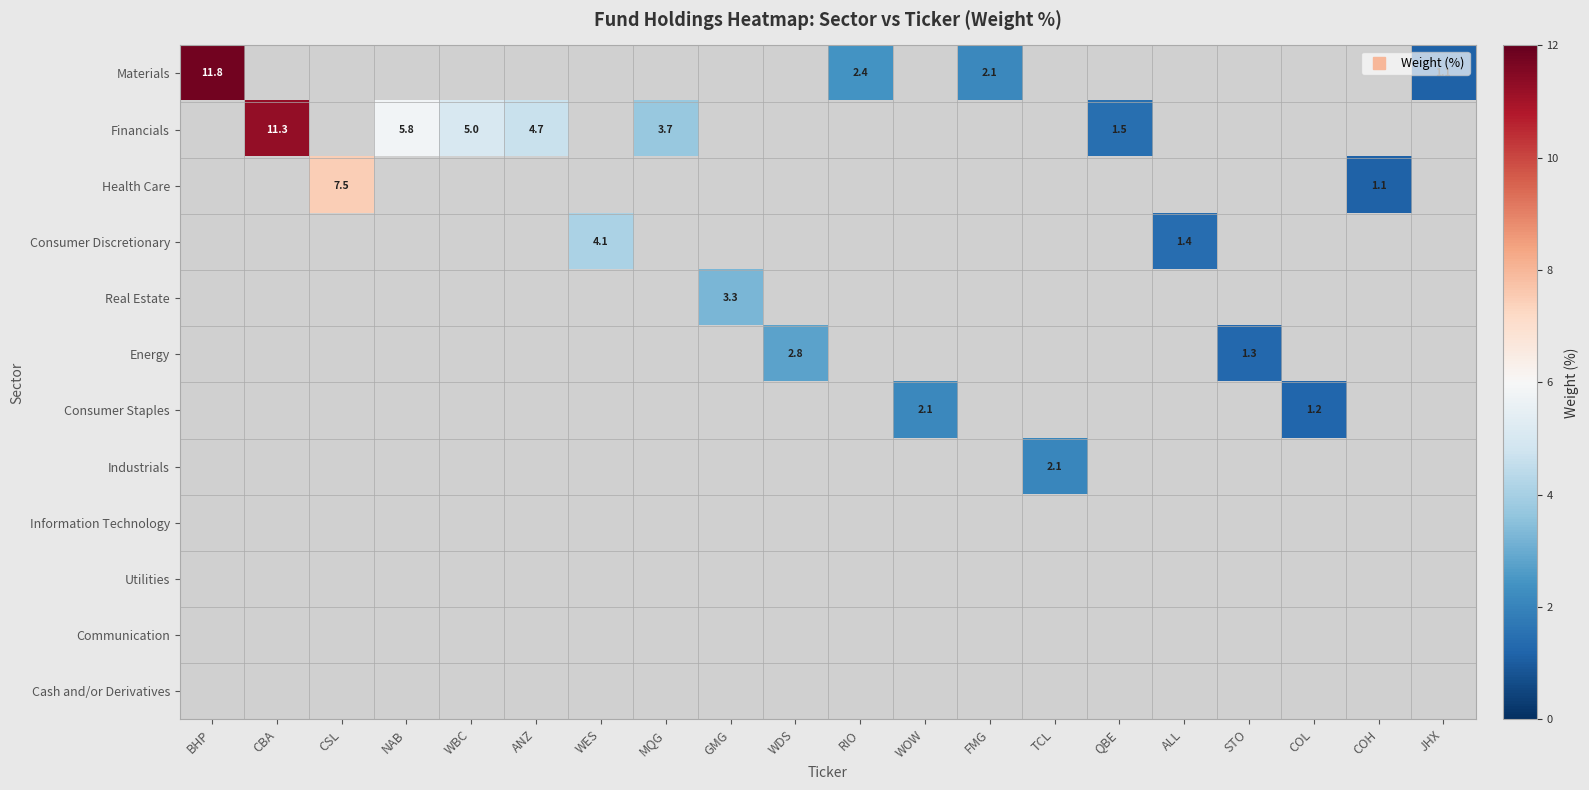

Is the value of Energy at NAB greater than the value of Cash and/or Derivatives at ALL?

No